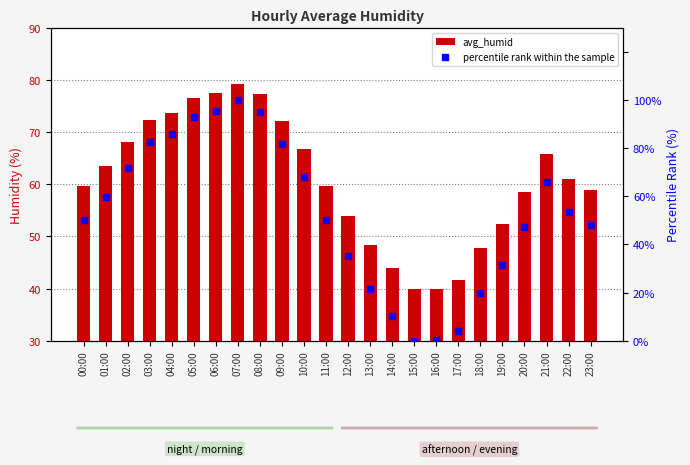

Is the value of percentile rank within the sample at 04:00 greater than the value of avg_humid at 10:00?

Yes